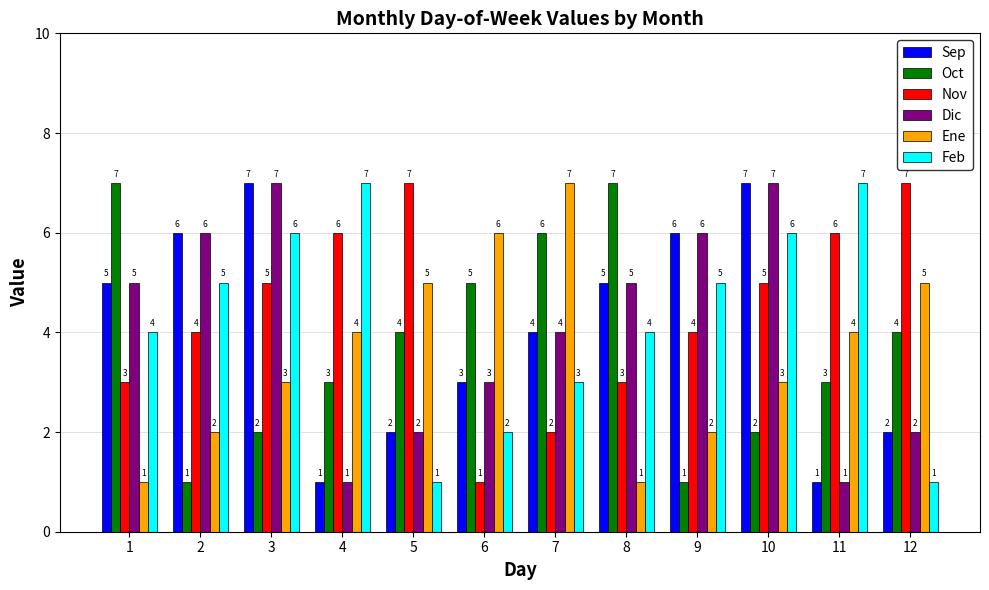

Is the value of Dic at 7 greater than the value of Oct at 10?

Yes